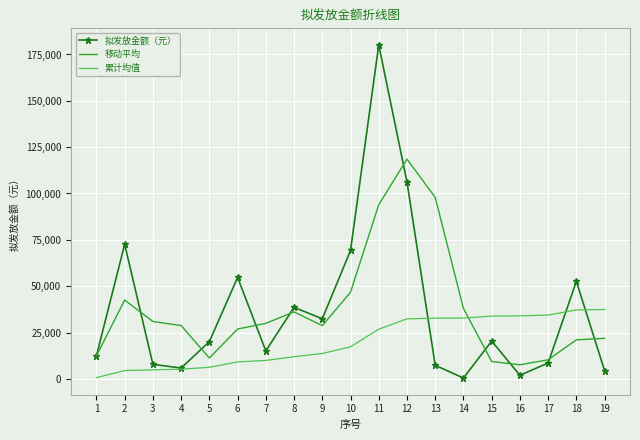

Which series has the largest range (max minus min)?

拟发放金额（元）